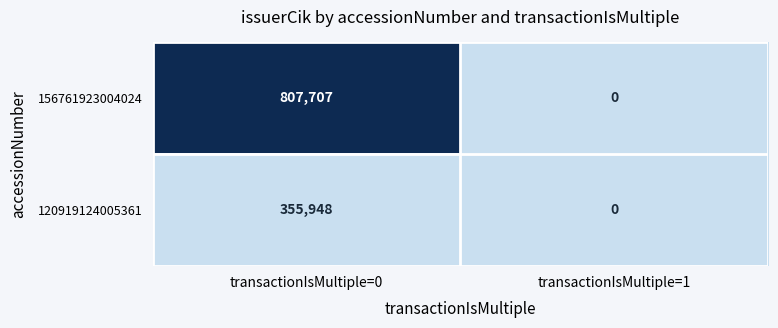

Between transactionIsMultiple=0 and transactionIsMultiple=1, which series saw the biggest shift?

156761923004024